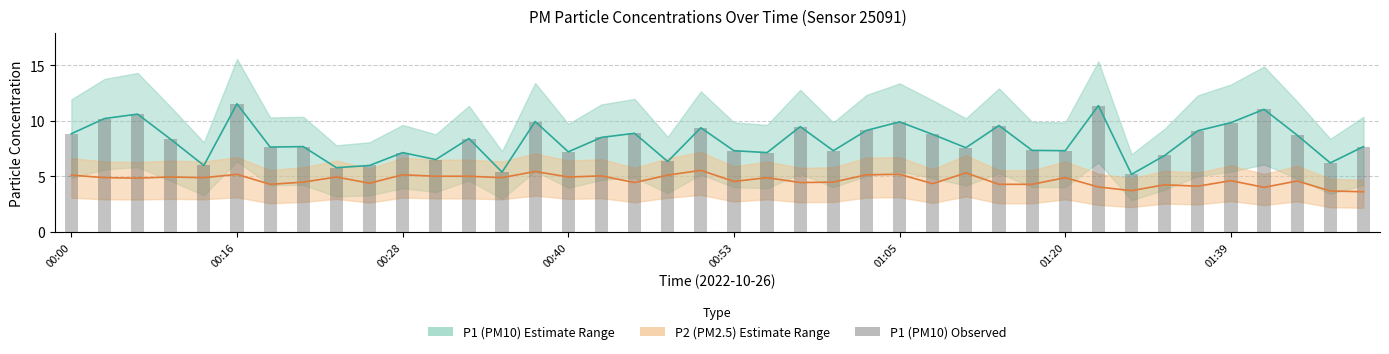

Between 01:05 and 00:53, which is larger?

01:05